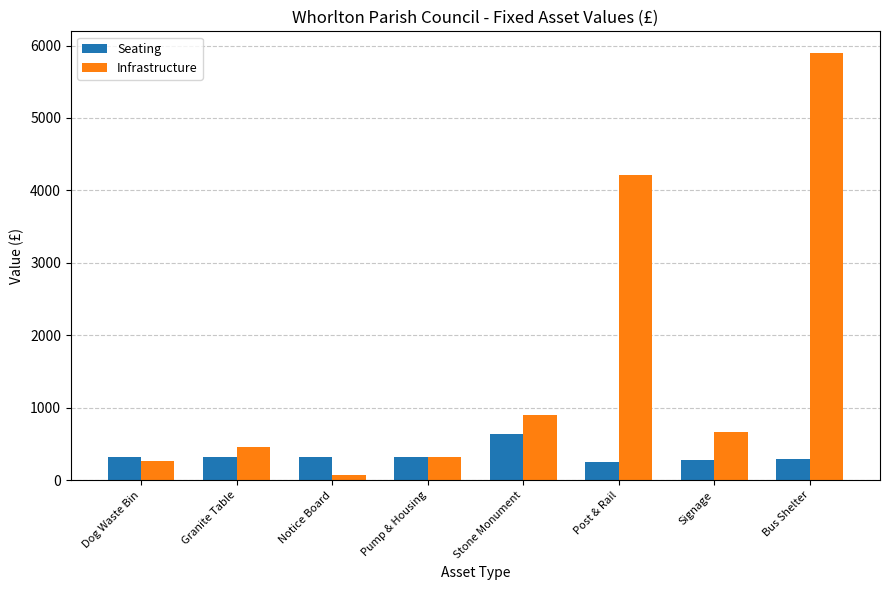

What is the total value across all series at Stone Monument?

1550